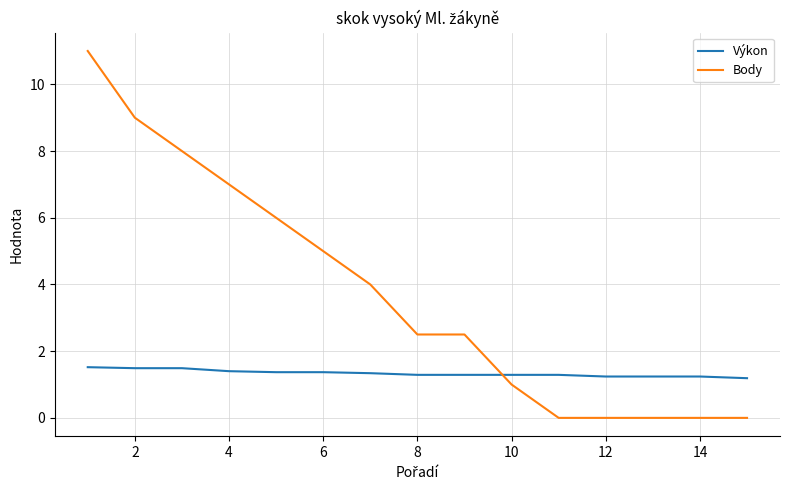

After their last crossing, which series has the higher values: Výkon or Body?

Výkon